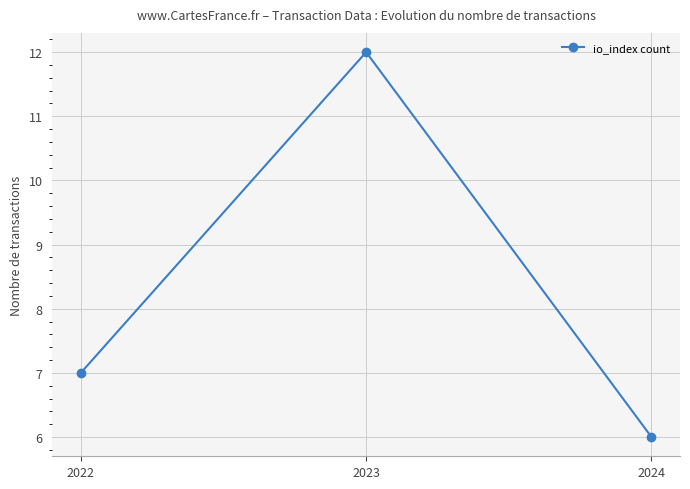

The value at 2022 is 4. True or false?

False